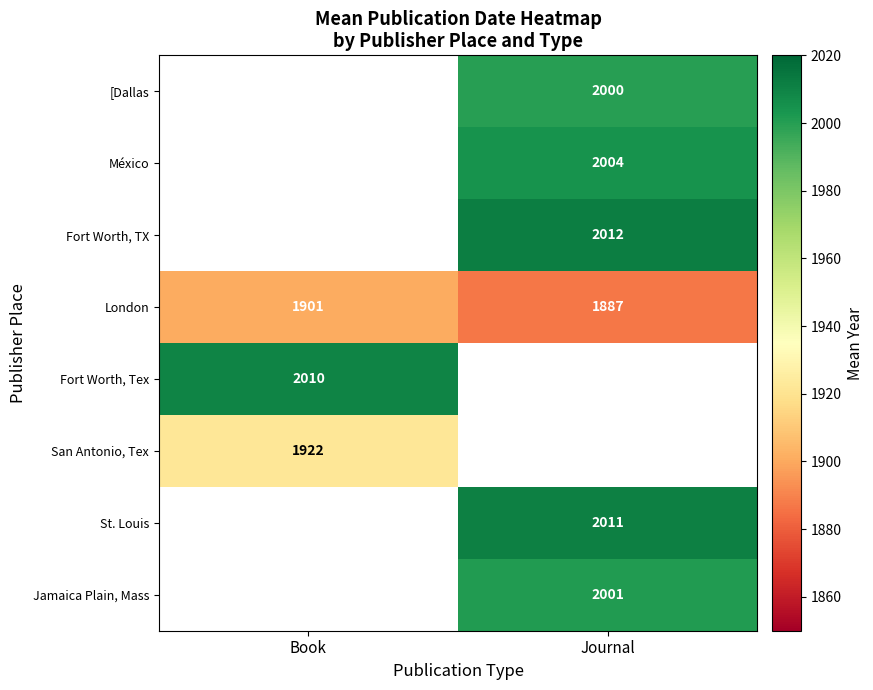

Is the value of London at Book greater than the value of México at Journal?

No